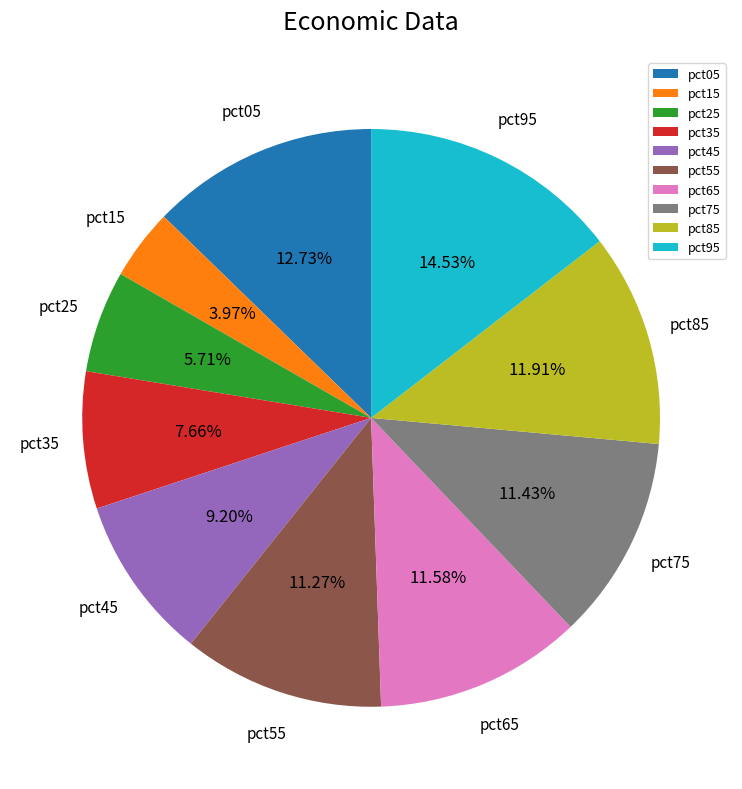

Is it true that pct55 is 11% of the pie?

True